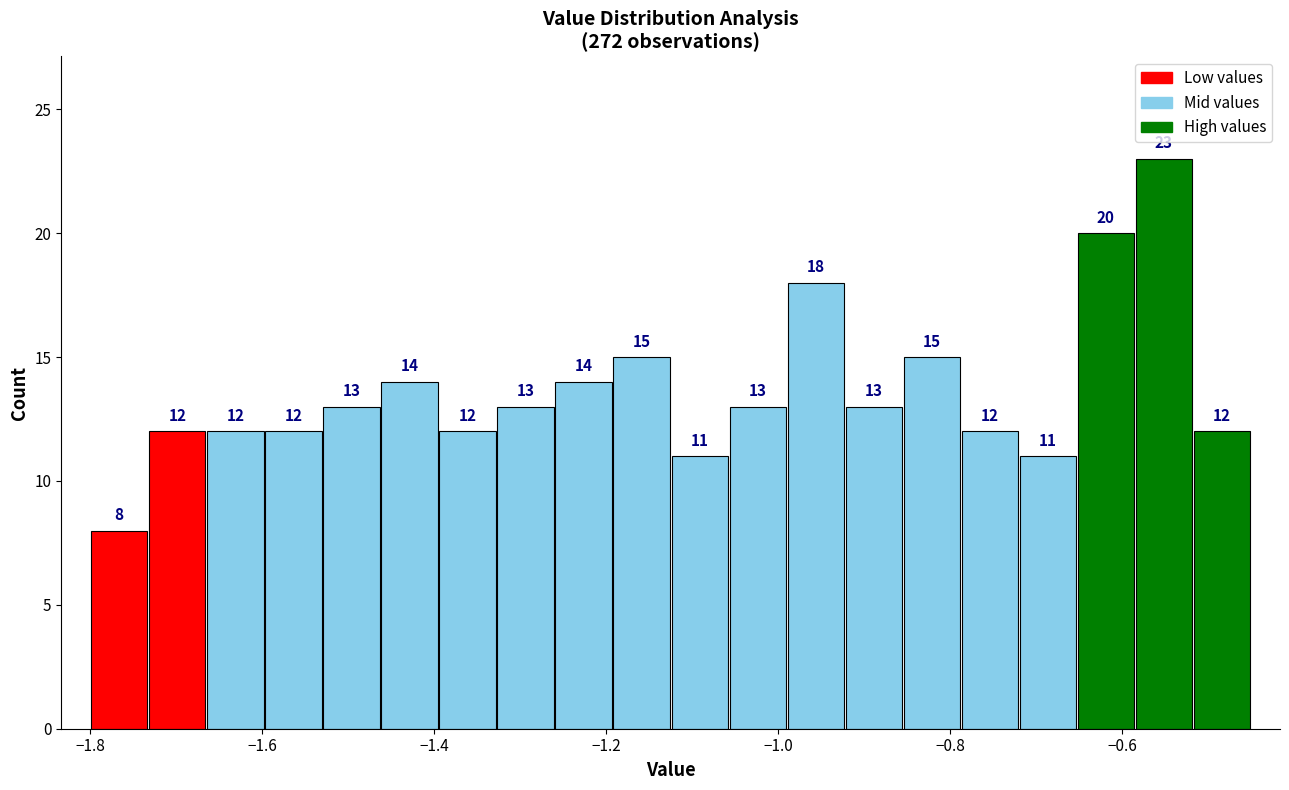

Read against the x-axis, roughly where is the centre of the tallest bar?

-0.56